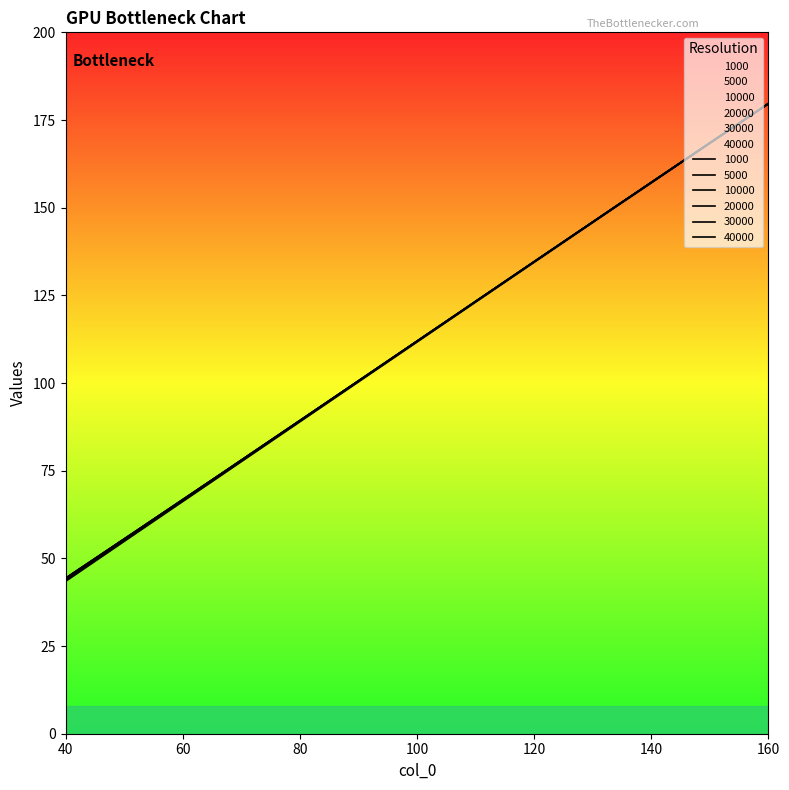

At which category is the sum across all series the highest?

160.0